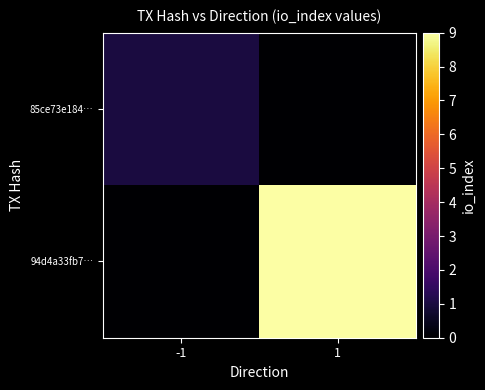

Reading left to right, list all the values displayed in this chart.

85ce73e184…: -1=1	1=0
94d4a33fb7…: -1=0	1=9